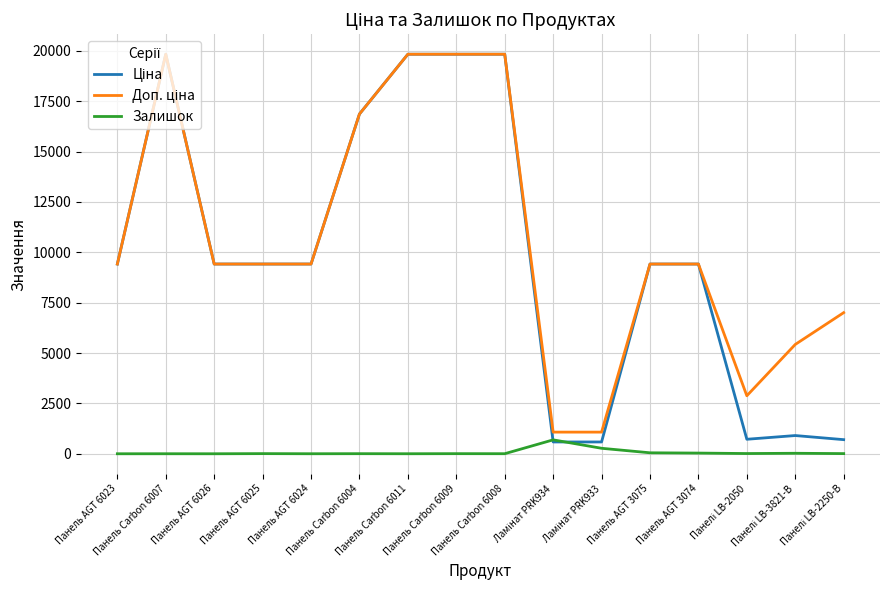

What is the average value of the Залишок series?

69.3